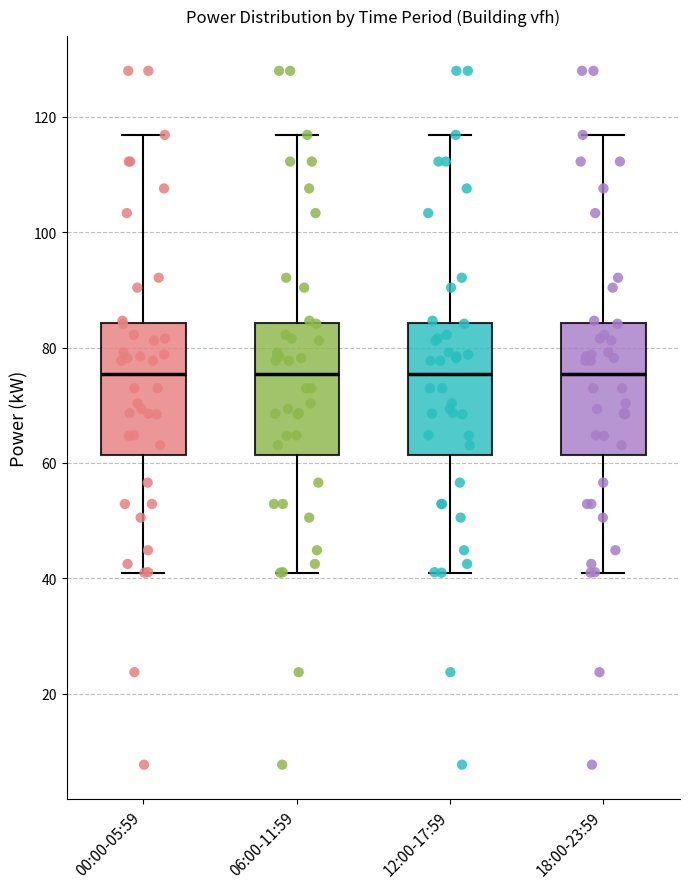

Reading left to right, transcribe this box plot: for each box, give where its median line is, the range the box spans, and where its two whiskers end, as read against the y-axis. The values are not printed on the chart, so give them approximately, as read against the axis.

00:00-05:59: median 76, box 62 to 84, whiskers 40 to 116
06:00-11:59: median 76, box 62 to 84, whiskers 40 to 116
12:00-17:59: median 76, box 62 to 84, whiskers 40 to 116
18:00-23:59: median 76, box 62 to 84, whiskers 40 to 116